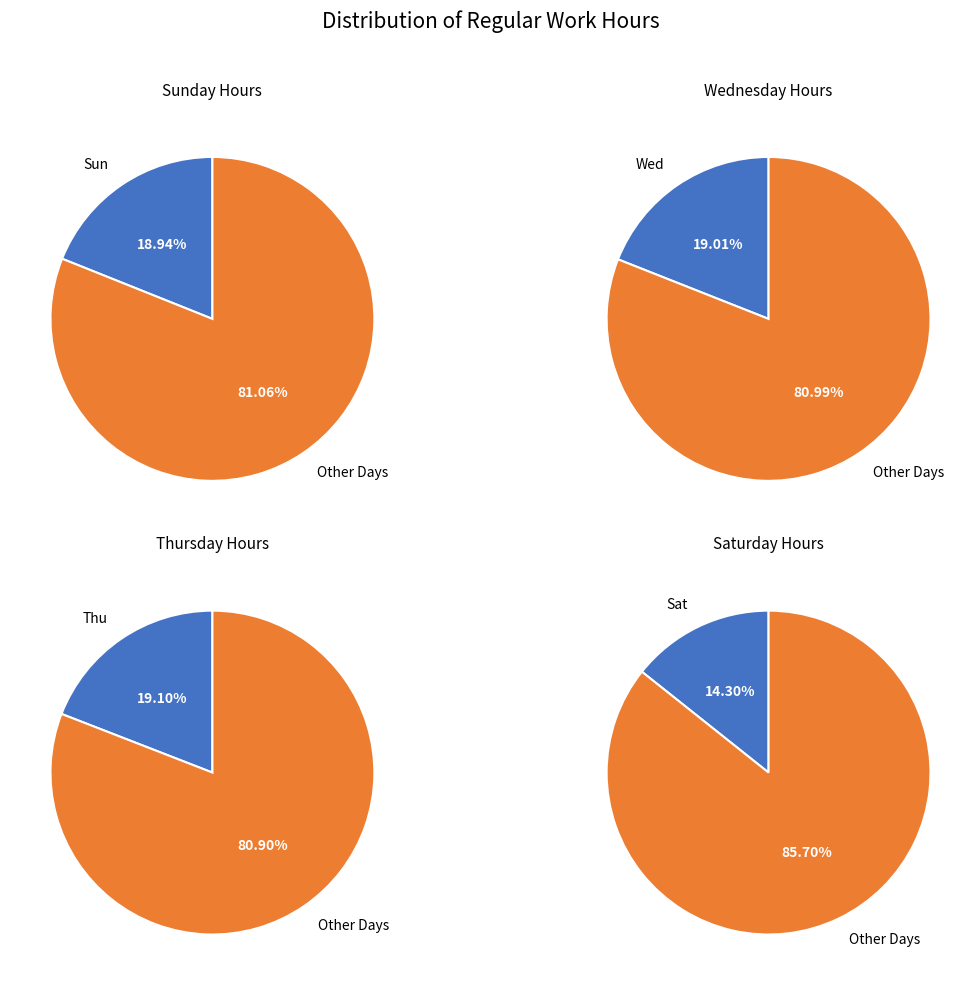

The 23 Thu slice represents 11% of the pie. True or false?

False